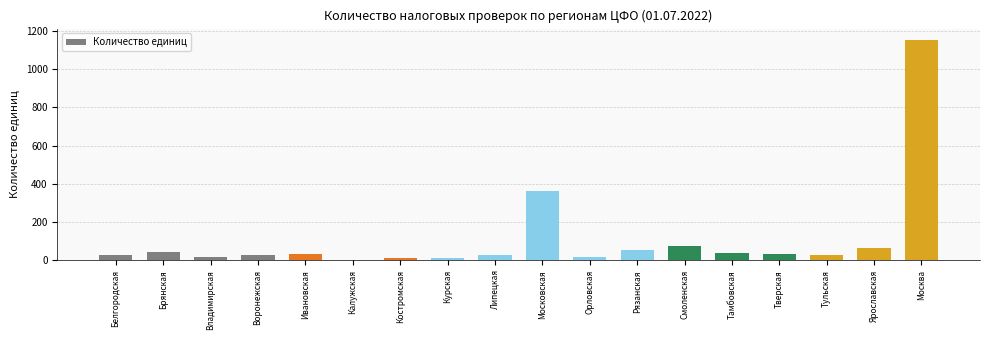

What is the approximate value at Смоленская?

77